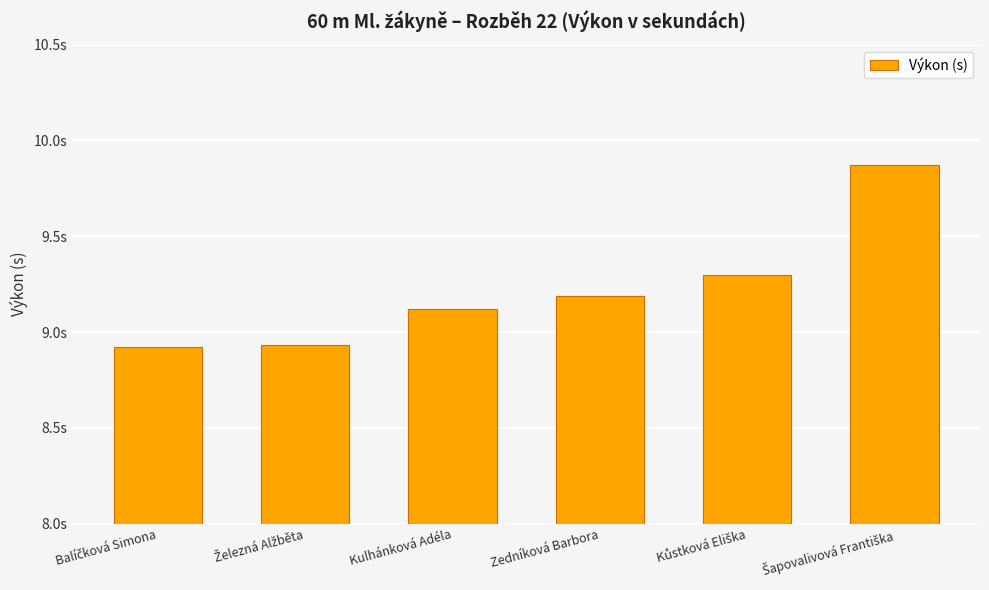

Does the chart contain any negative values?

No